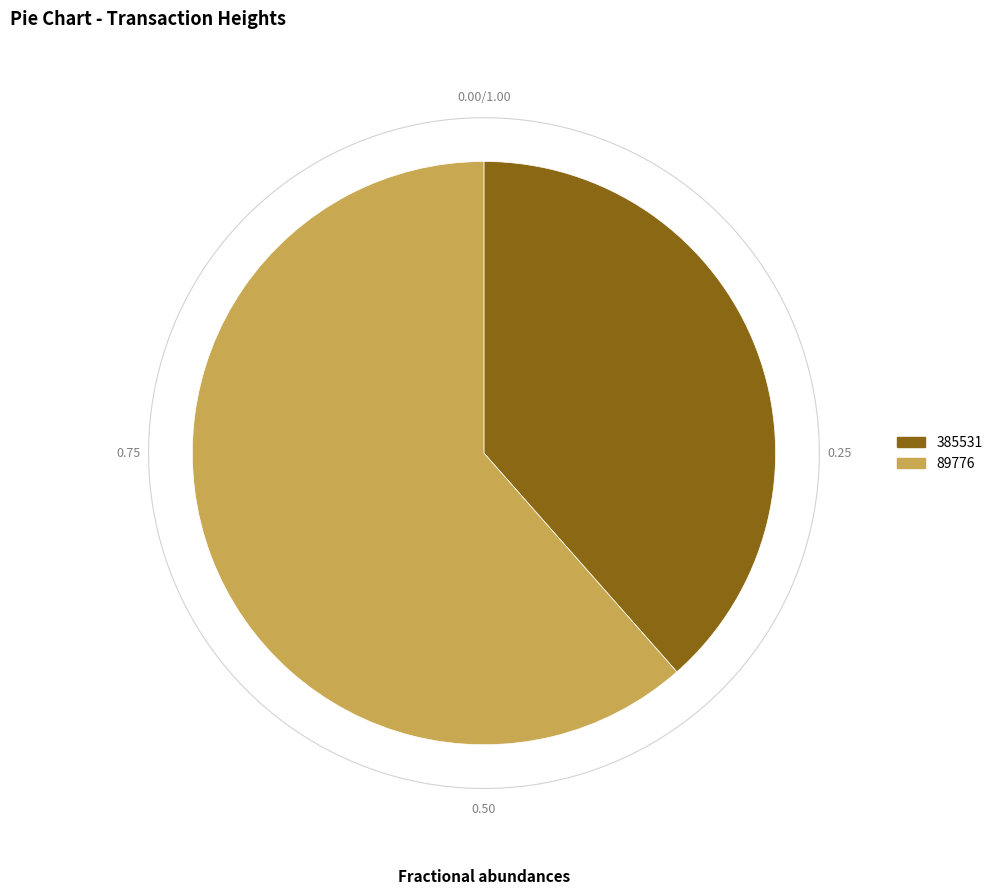

What portion of the pie excludes 89776?

38.5%